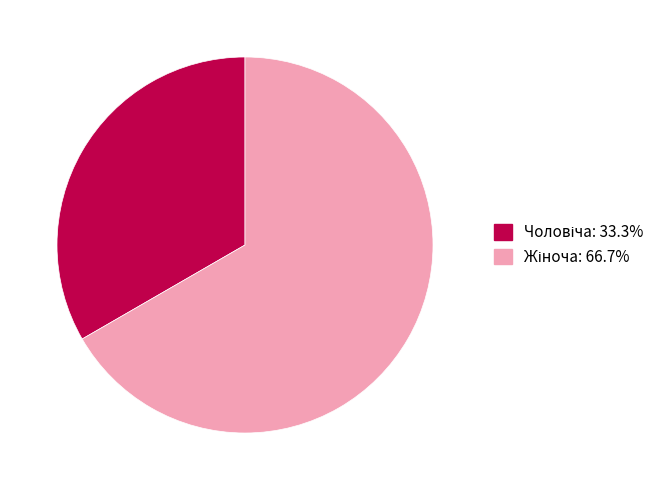

Is there a majority slice in this chart?

Yes